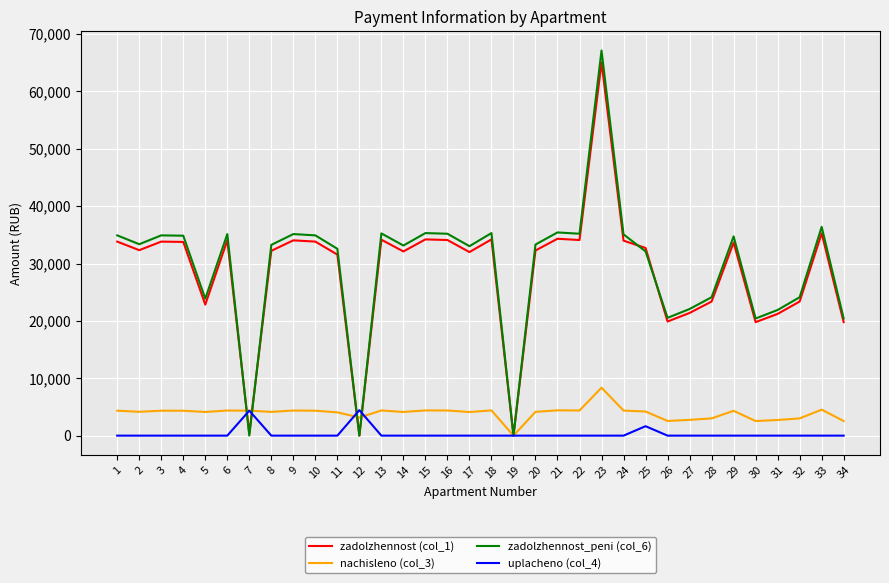

What is the maximum value shown in the chart?

67131.5